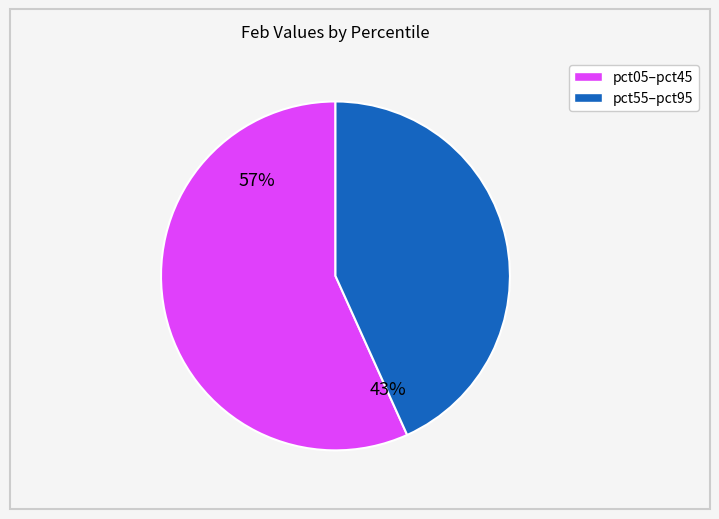

To the nearest percent, what is the average slice percentage?

50%